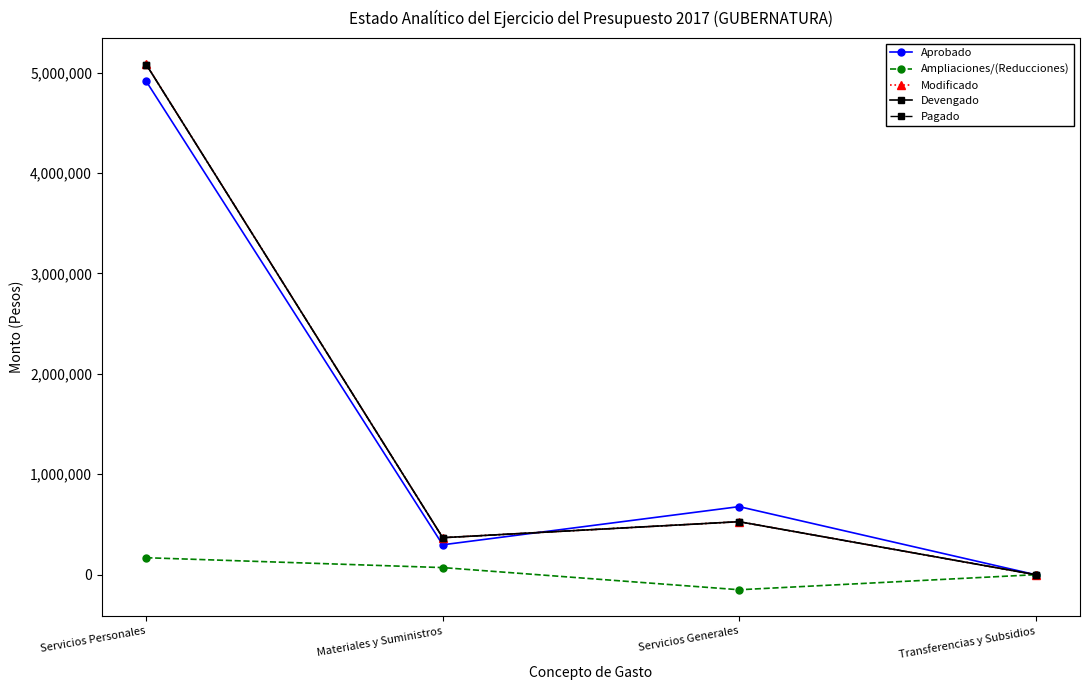

What is the difference between the maximum and minimum values in the Modificado series?

5081392.8